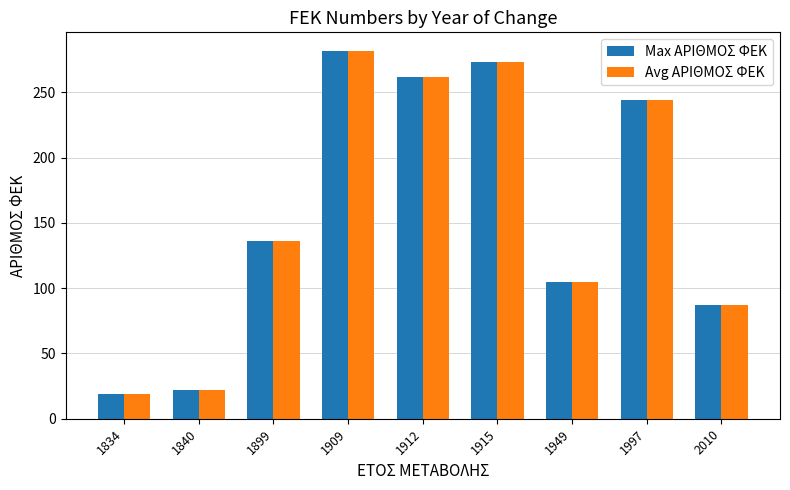

Read the Max ΑΡΙΘΜΟΣ ΦΕΚ value at 1834, to the nearest 5.

20